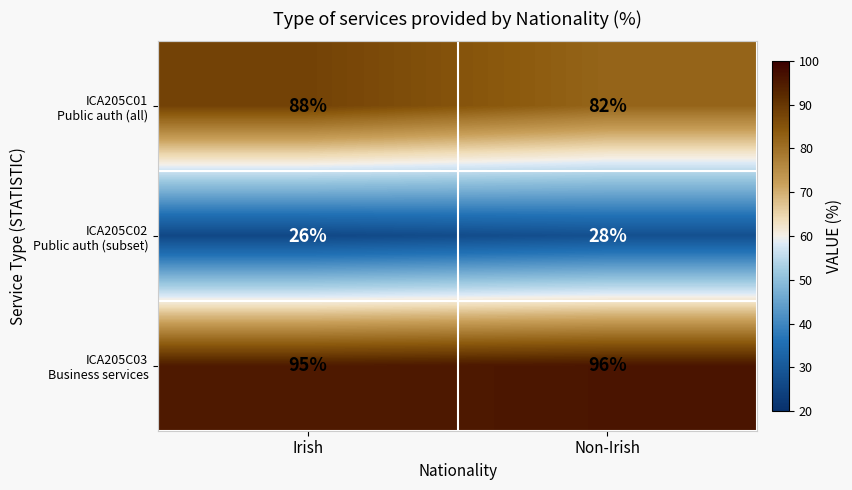

Which category has the lowest value across all series?

Irish